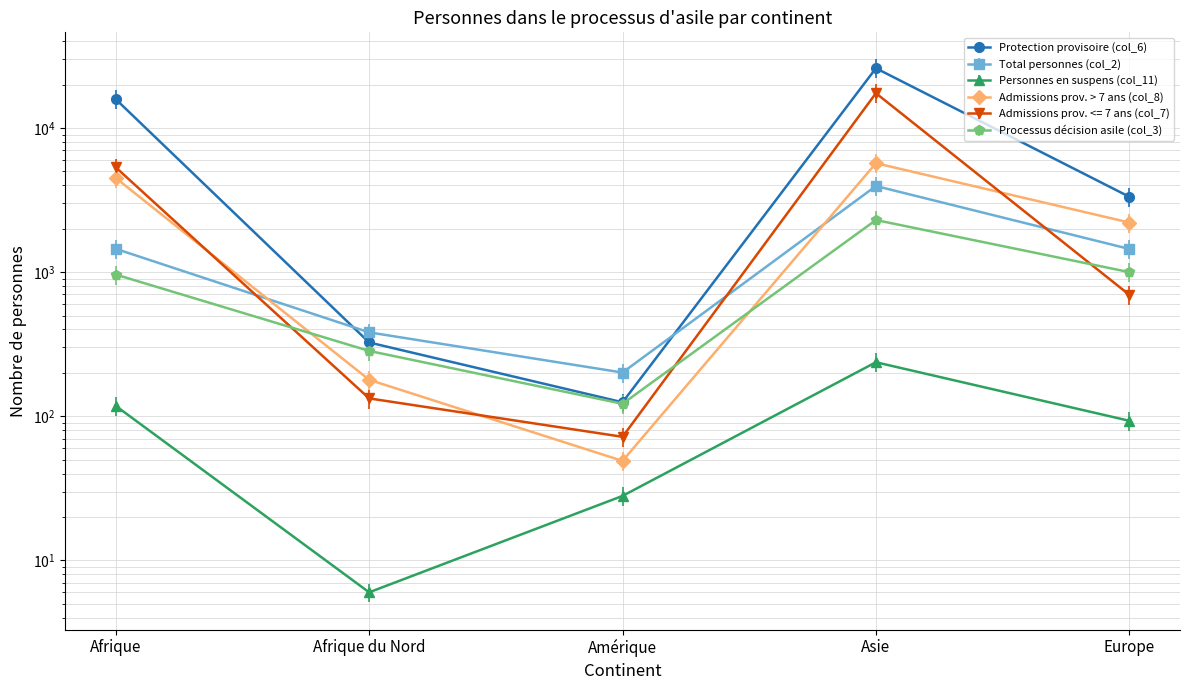

Rank the categories by Personnes en suspens (col_11) value from lowest to highest.

Afrique du Nord, Amérique, Europe, Afrique, Asie